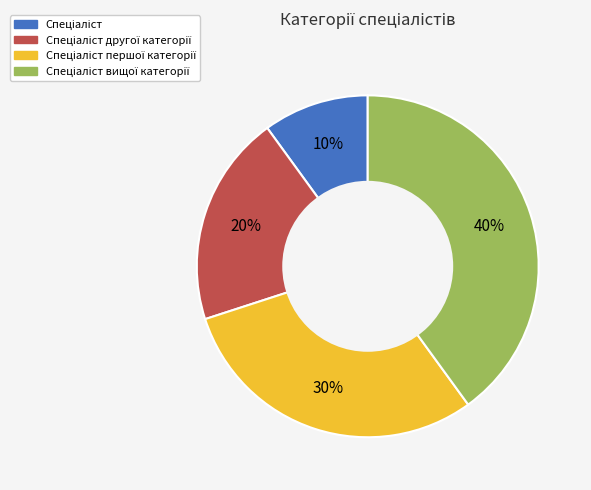

To the nearest percent, what is the average slice percentage?

25%